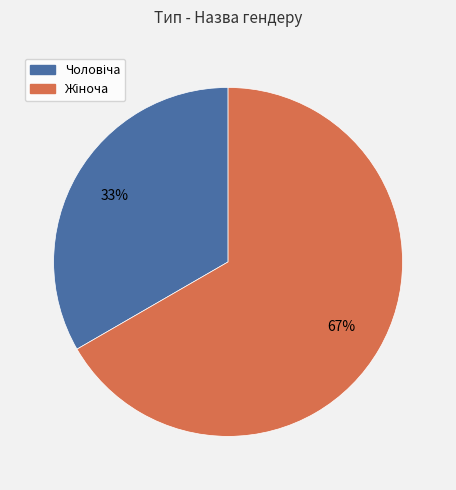

To the nearest percent, what is the average slice percentage?

50%